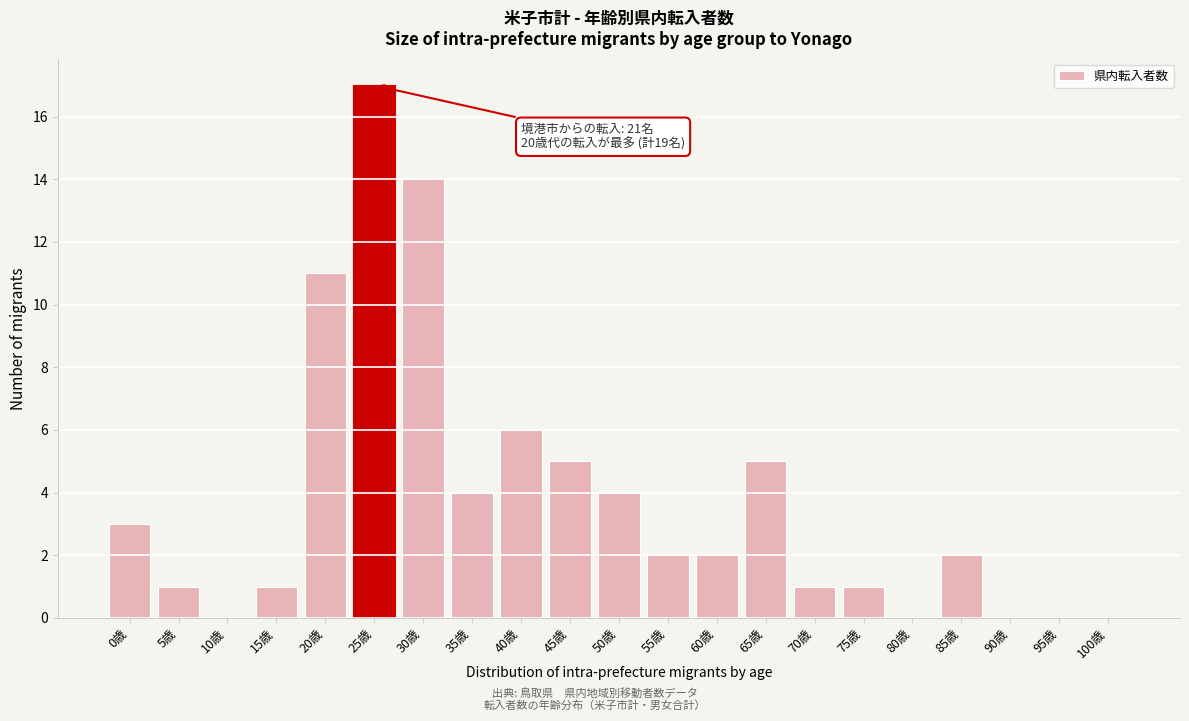

Reading right to left, extract all data points from this chart.

100歳=0	95歳=0	90歳=0	85歳=2	80歳=0	75歳=1	70歳=1	65歳=5	60歳=2	55歳=2	50歳=4	45歳=5	40歳=6	35歳=4	30歳=14	25歳=17	20歳=11	15歳=1	10歳=0	5歳=1	0歳=3